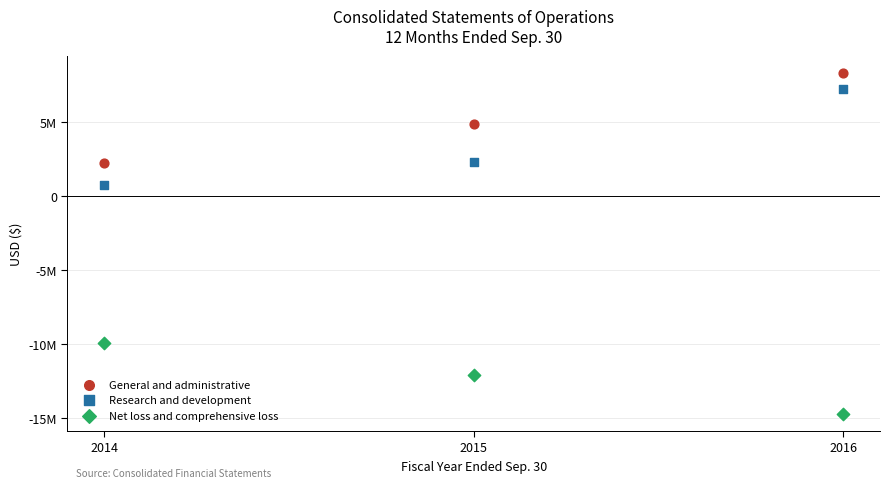

Which series reaches the minimum Y coordinate?

Net loss and comprehensive loss